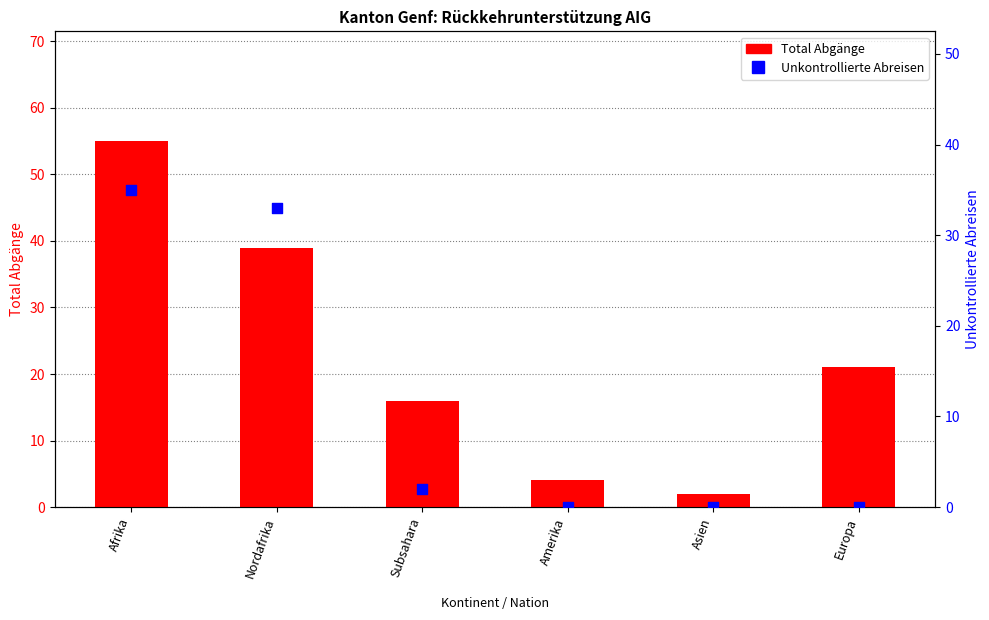

At which category is the sum across all series the highest?

Afrika